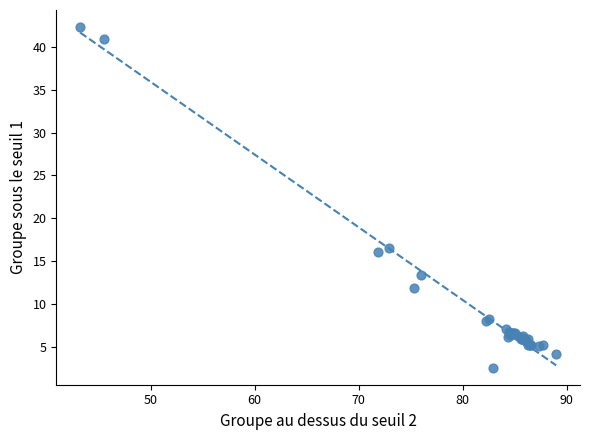

What Y value in the scatter plot is closest to 22?

16.6